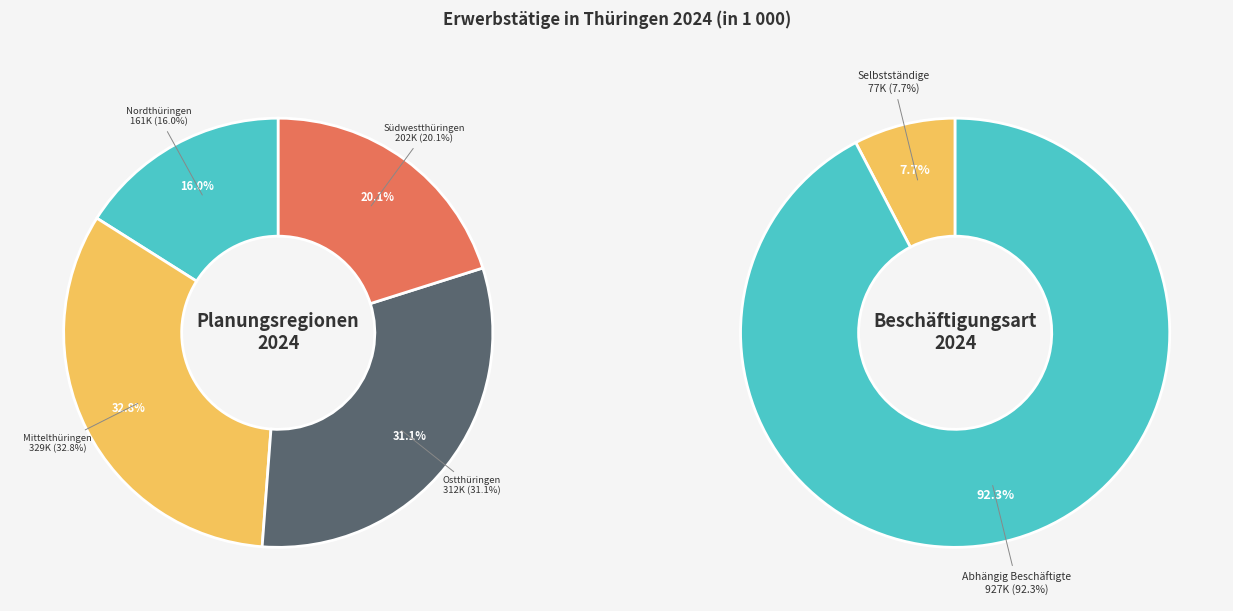

Is it true that Mittelthüringen is 33% of the pie?

True